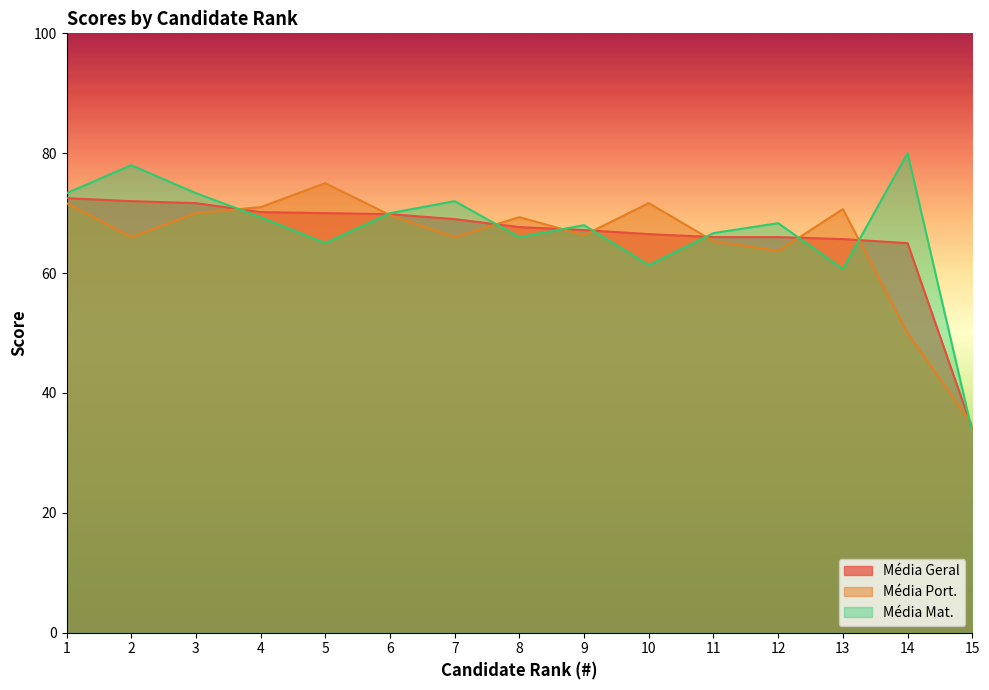

Reading left to right, what are all the values shown in this chart?

Média Geral: 72.5	72.0	71.7	70.2	70.0	69.8	69.0	67.7	67.2	66.5	66.0	66.0	65.7	65.0	34.0
Média Port.: 71.7	66.0	70.0	71.0	75.0	69.7	66.0	69.3	66.3	71.7	65.3	63.7	70.7	50.0	34.7
Média Mat.: 73.3	78.0	73.3	69.3	65.0	70.0	72.0	66.0	68.0	61.3	66.7	68.3	60.7	80.0	33.5